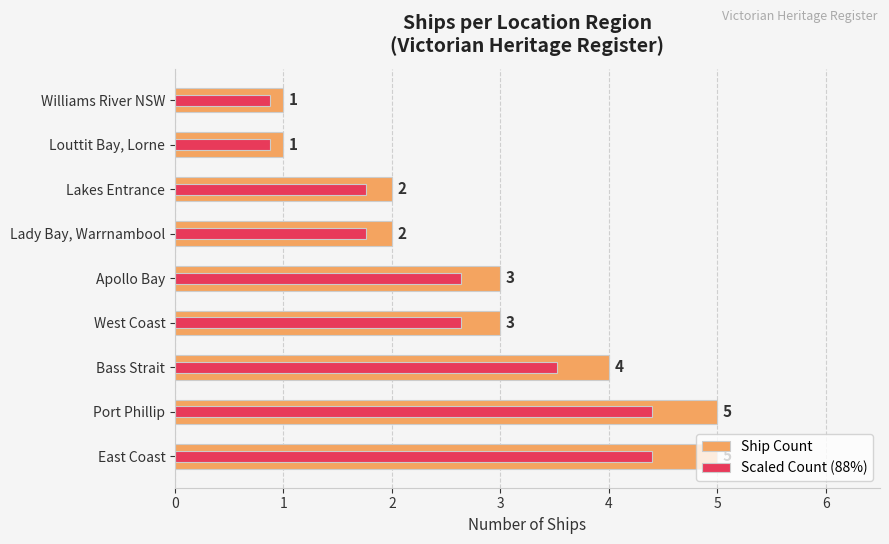

What is the value of the Scaled Count (88%) bar at the 8th from the left?

0.9